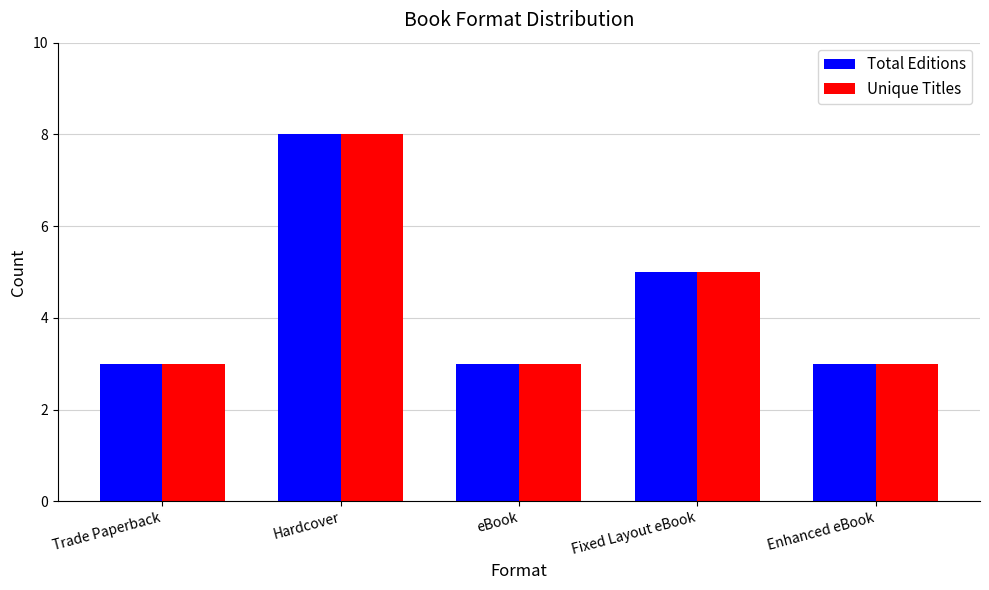

What value does the Unique Titles series have at Trade Paperback?

3